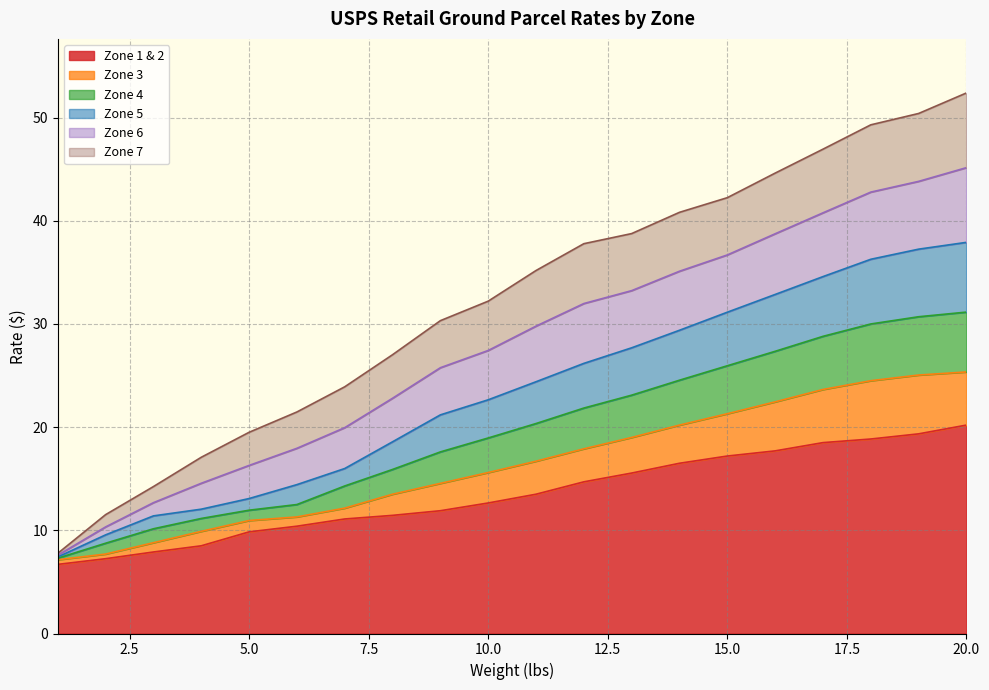

True or false: Zone 4 and Zone 7 cross at least once.

False